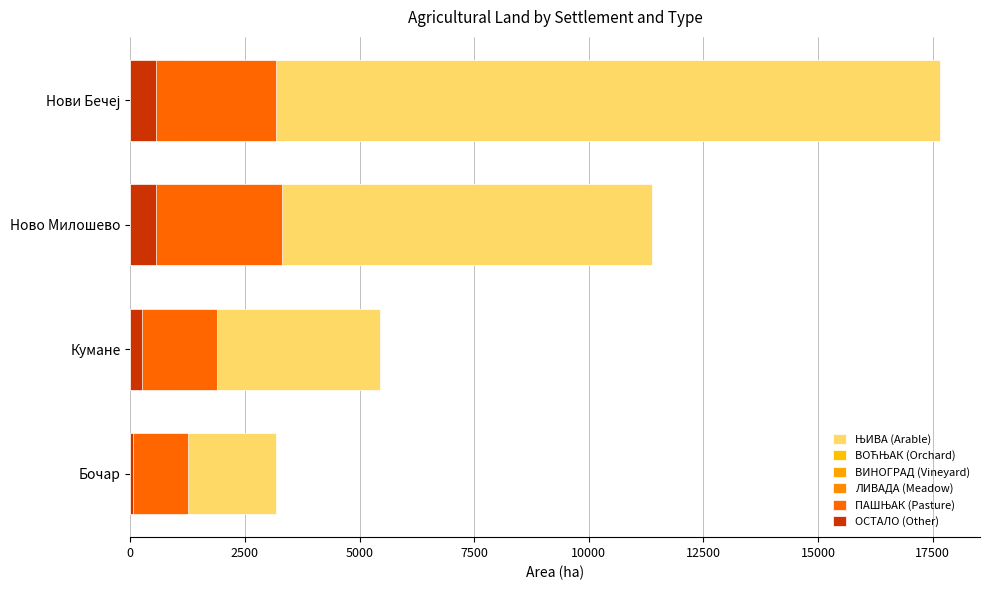

How many groups of bars are there?

4